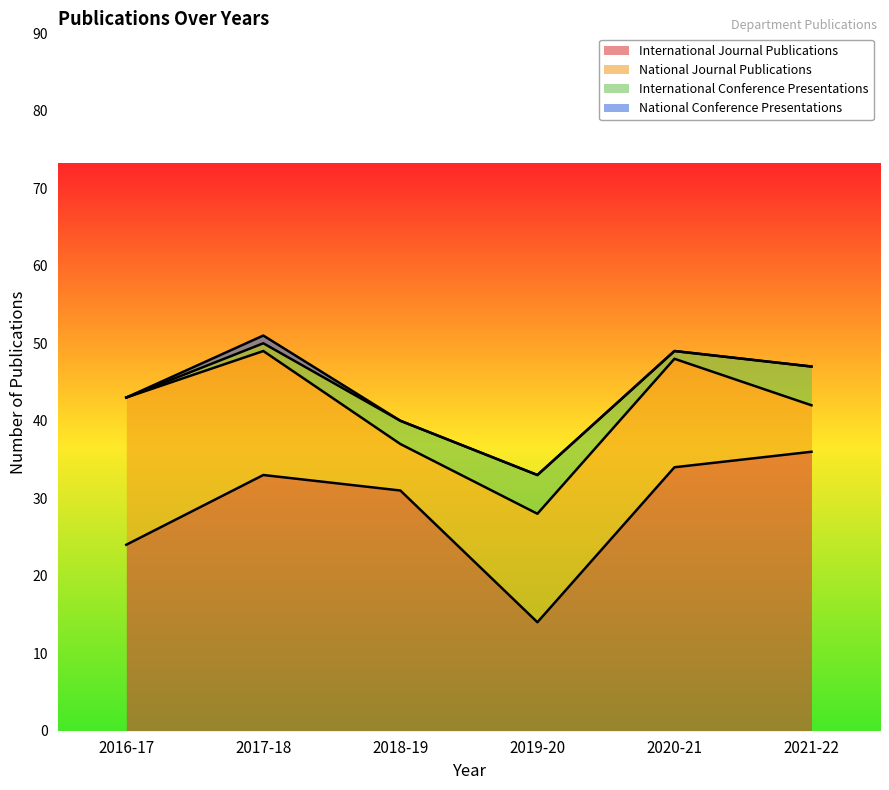

What is the sum of the International Conference Presentations values at 2018-19 and 2019-20?

8